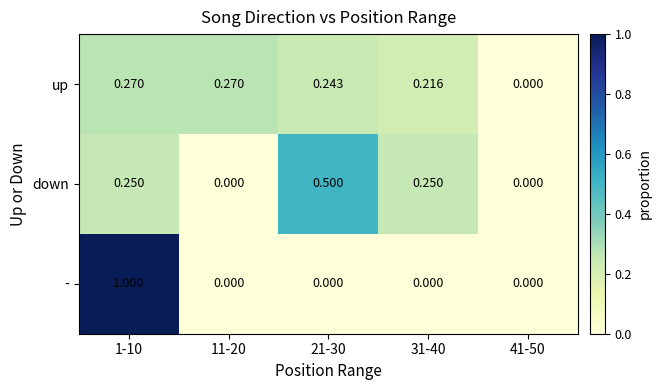

List the series in order of their peak value, highest first.

-, down, up